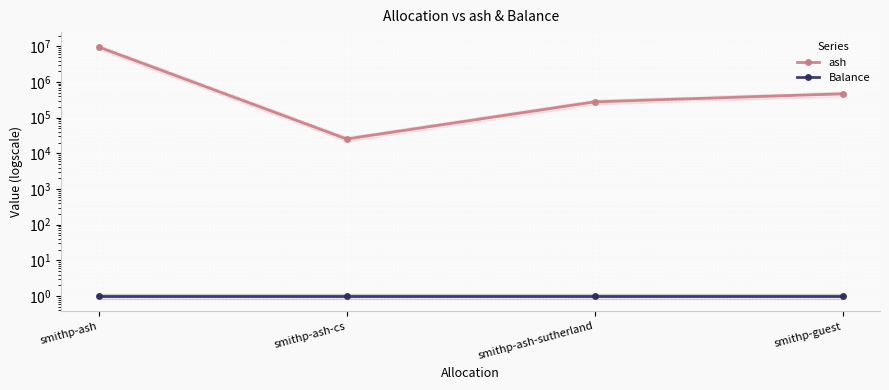

Is the value of ash at smithp-ash-cs greater than the value of Balance at smithp-guest?

Yes